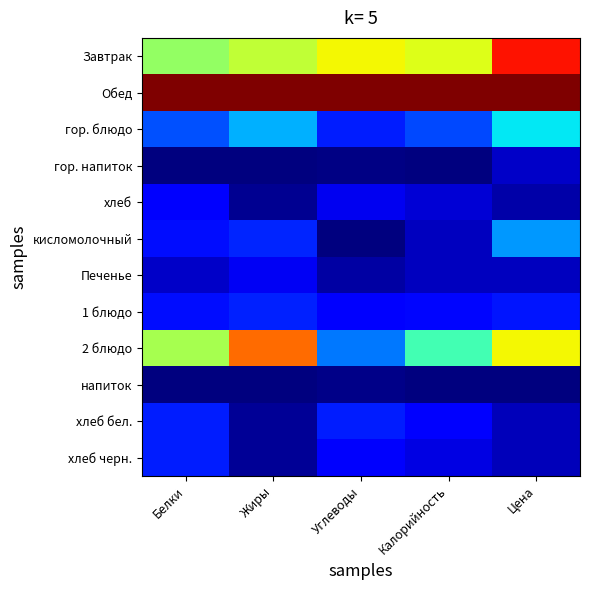

Reading right to left, extract all data points from this chart.

Завтрак: Цена=0.9	Калорийность=0.6	Углеводы=0.6	Жиры=0.6	Белки=0.5
Обед: Цена=1.0	Калорийность=1.0	Углеводы=1.0	Жиры=1.0	Белки=1.0
гор. блюдо: Цена=0.4	Калорийность=0.2	Углеводы=0.2	Жиры=0.3	Белки=0.2
гор. напиток: Цена=0.1	Калорийность=0.0	Углеводы=0.0	Жиры=0.0	Белки=0.0
хлеб: Цена=0.0	Калорийность=0.1	Углеводы=0.1	Жиры=0.0	Белки=0.1
кисломолочный: Цена=0.3	Калорийность=0.1	Углеводы=0.0	Жиры=0.2	Белки=0.1
Печенье: Цена=0.1	Калорийность=0.1	Углеводы=0.0	Жиры=0.1	Белки=0.1
1 блюдо: Цена=0.1	Калорийность=0.1	Углеводы=0.1	Жиры=0.2	Белки=0.1
2 блюдо: Цена=0.6	Калорийность=0.4	Углеводы=0.2	Жиры=0.8	Белки=0.6
напиток: Цена=0.0	Калорийность=0.0	Углеводы=0.0	Жиры=0.0	Белки=0.0
хлеб бел.: Цена=0.1	Калорийность=0.1	Углеводы=0.2	Жиры=0.0	Белки=0.2
хлеб черн.: Цена=0.1	Калорийность=0.1	Углеводы=0.1	Жиры=0.0	Белки=0.2